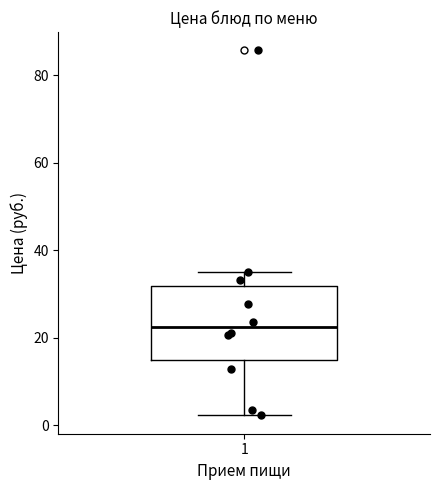

Read this box plot against the y-axis: the position of the median line, the range covered by the box, and the ends of both whiskers. The values are not printed on the chart, so give them approximately, as read against the axis.

median 22, box 14 to 32, whiskers 2 to 36